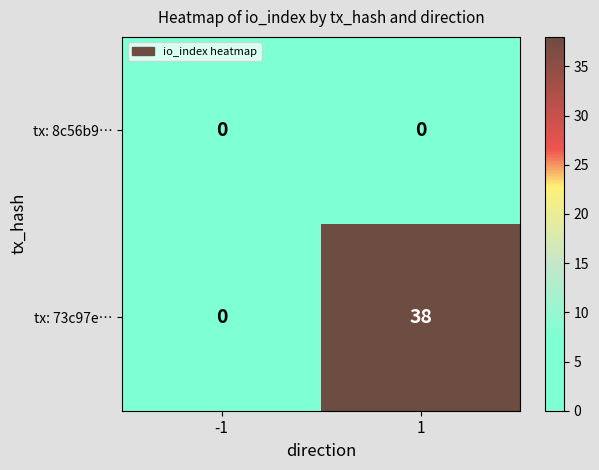

What is the difference between the maximum and minimum values in the tx: 73c97e… series?

38